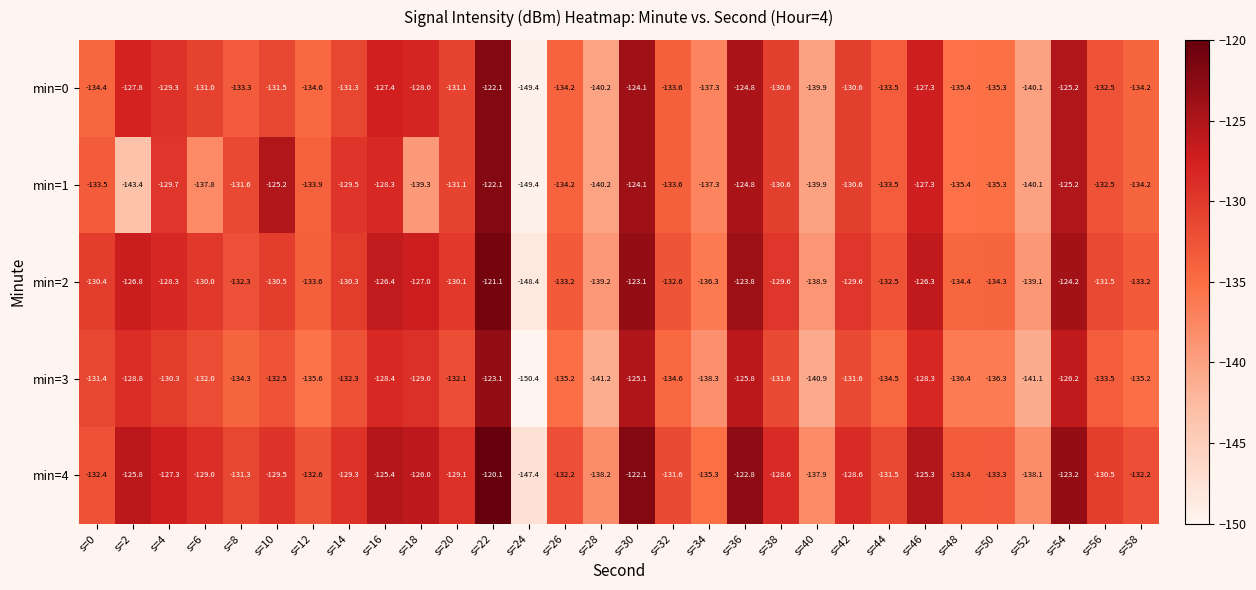

What is the spread (max minus min) of values at s=38?

3.0